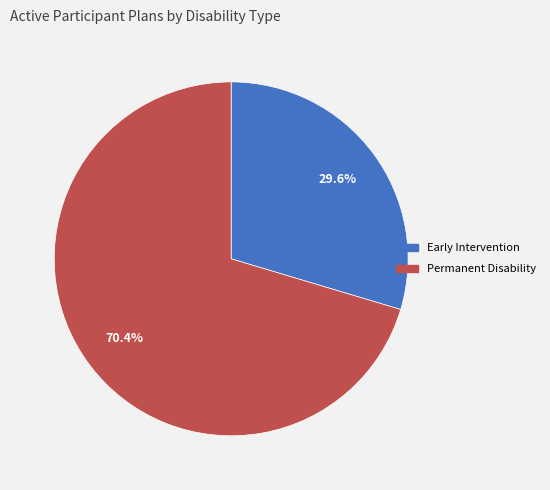

Rank the categories by value from lowest to highest.

Early Intervention, Permanent Disability